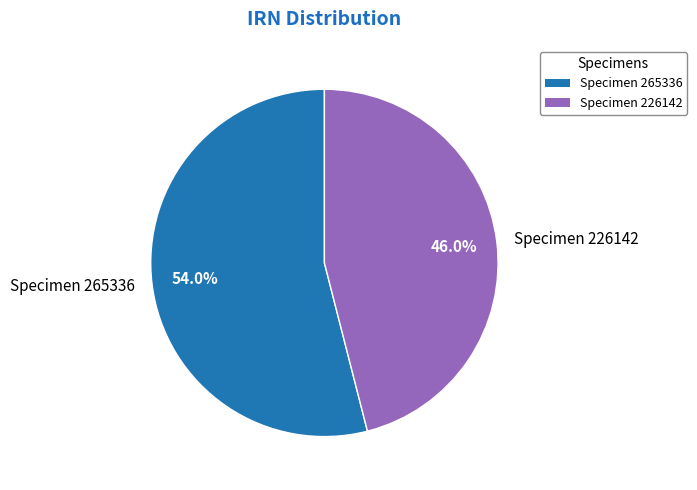

Is the sum of Specimen 226142 and Specimen 265336 greater than half?

Yes